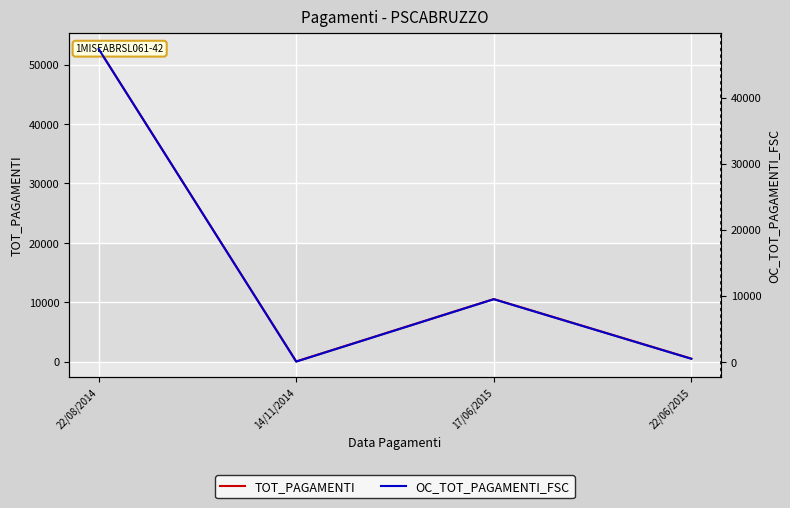

What is the average value of the OC_TOT_PAGAMENTI_FSC series?

14331.9